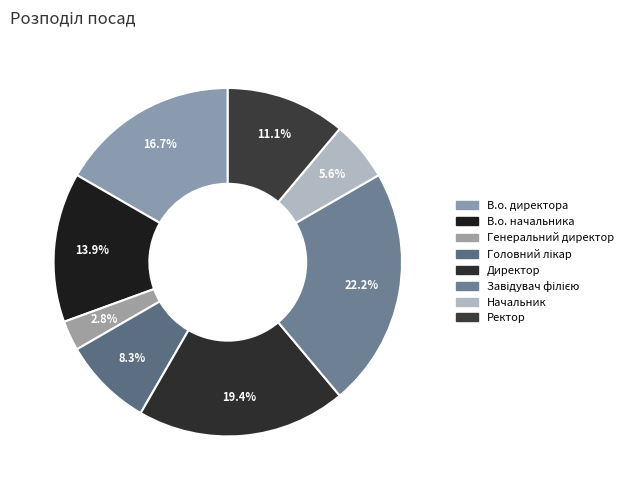

Which has a higher value, В.о. директора or Завідувач філією?

Завідувач філією